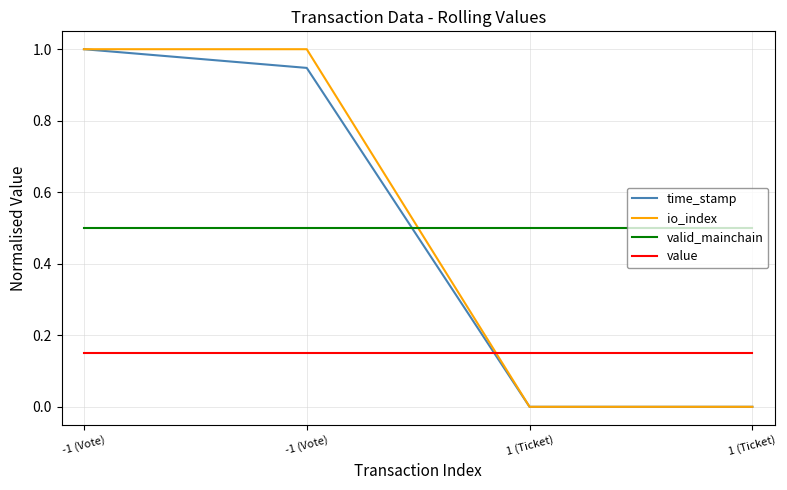

Reading right to left, transcribe all the data shown in this chart.

time_stamp: 0.0	0.0	0.9	1.0
io_index: 0.0	0.0	1.0	1.0
valid_mainchain: 0.5	0.5	0.5	0.5
value: 0.1	0.1	0.1	0.1